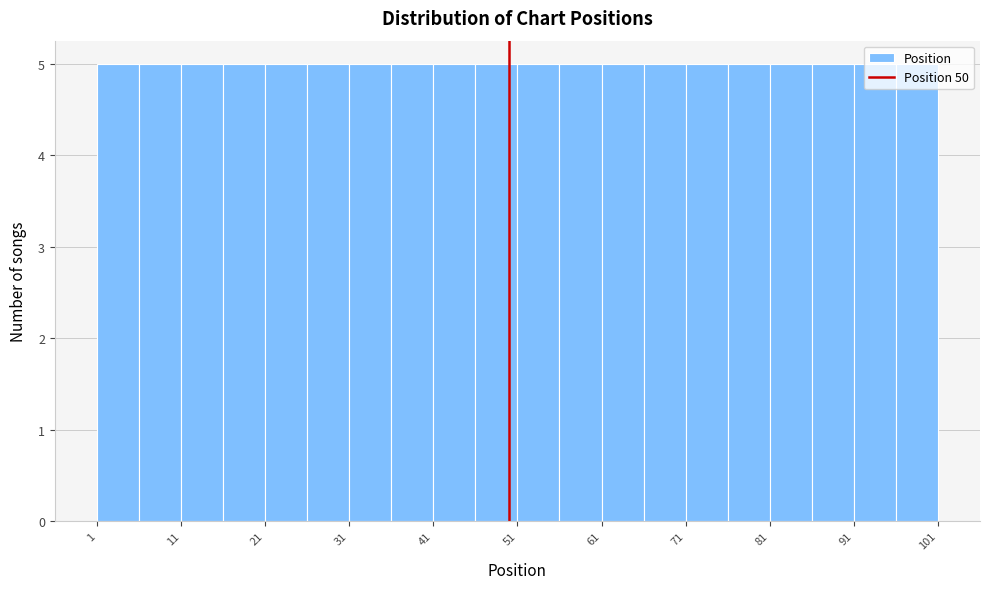

Reading left to right, transcribe this chart: for each bar, give the range it covers on the x-axis and its height. The values are not printed on the chart, so give them approximately, as read against the axis.

1 to 6: 5
6 to 11: 5
11 to 16: 5
16 to 21: 5
21 to 26: 5
26 to 31: 5
31 to 36: 5
36 to 41: 5
41 to 46: 5
46 to 51: 5
51 to 56: 5
56 to 61: 5
61 to 66: 5
66 to 71: 5
71 to 76: 5
76 to 81: 5
81 to 86: 5
86 to 91: 5
91 to 96: 5
96 to 101: 5